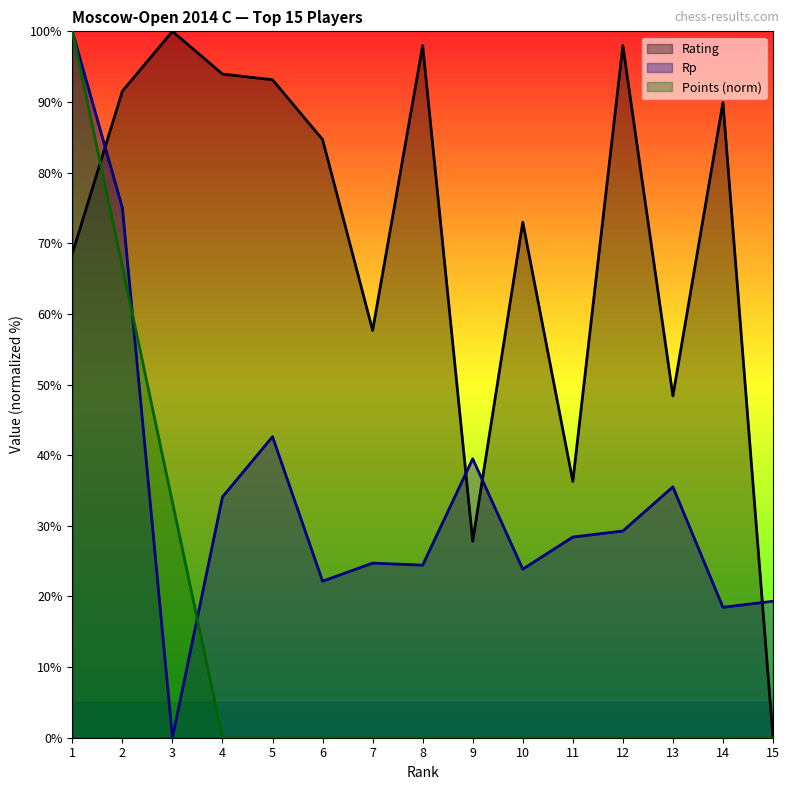

Which series ends up on top after the final intersection of Points and Rp?

Rp